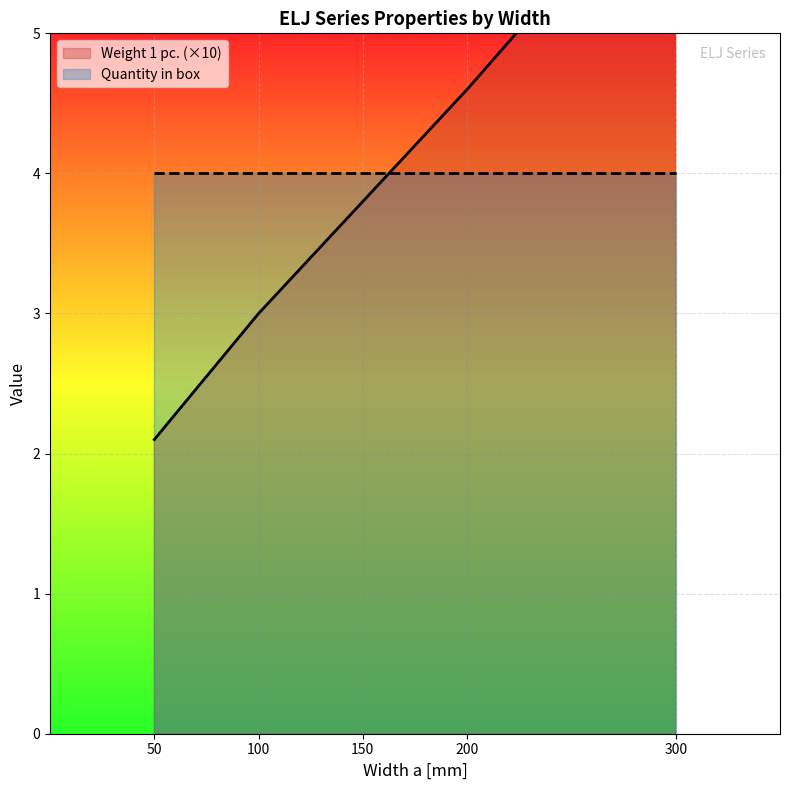

The chart shows a value of 3.8 at 150. True or false?

True